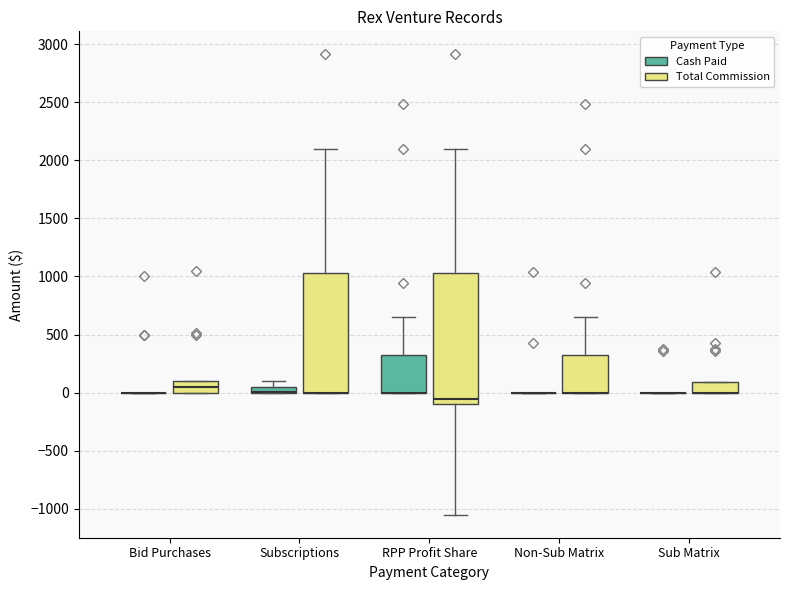

Where is the upper edge of the box for Non-Sub Matrix (Total Commission) on the y-axis? The values are not printed on the chart, so give them approximately, as read against the axis.

300